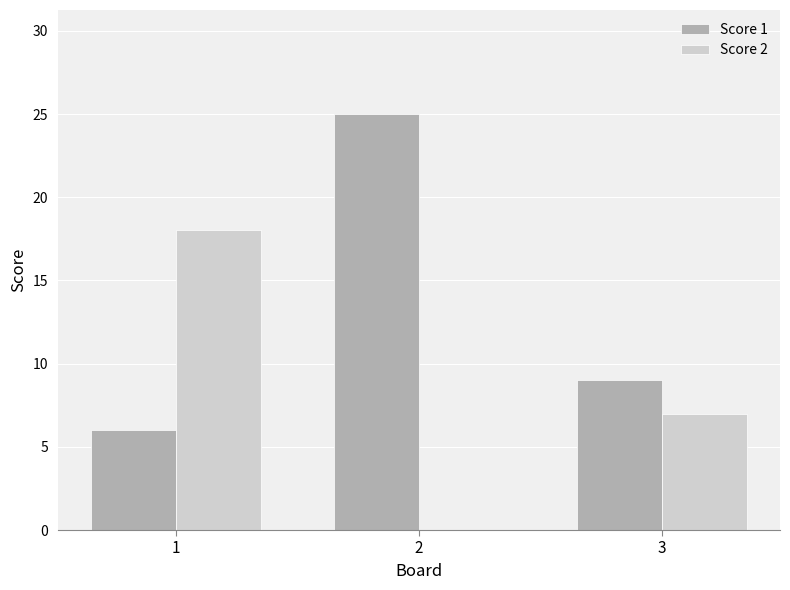

What is the greatest value displayed?

25